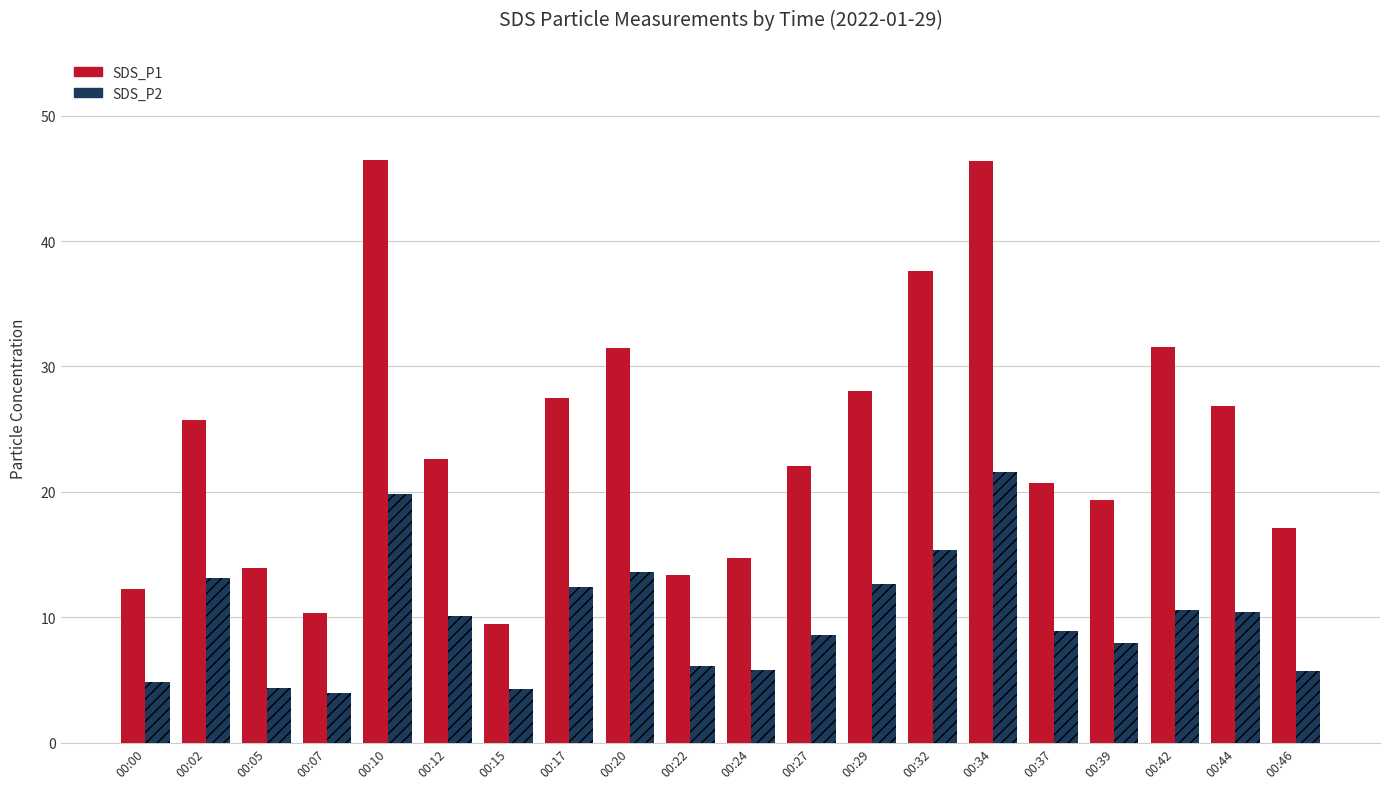

What is the average value of the SDS_P2 series?

10.0